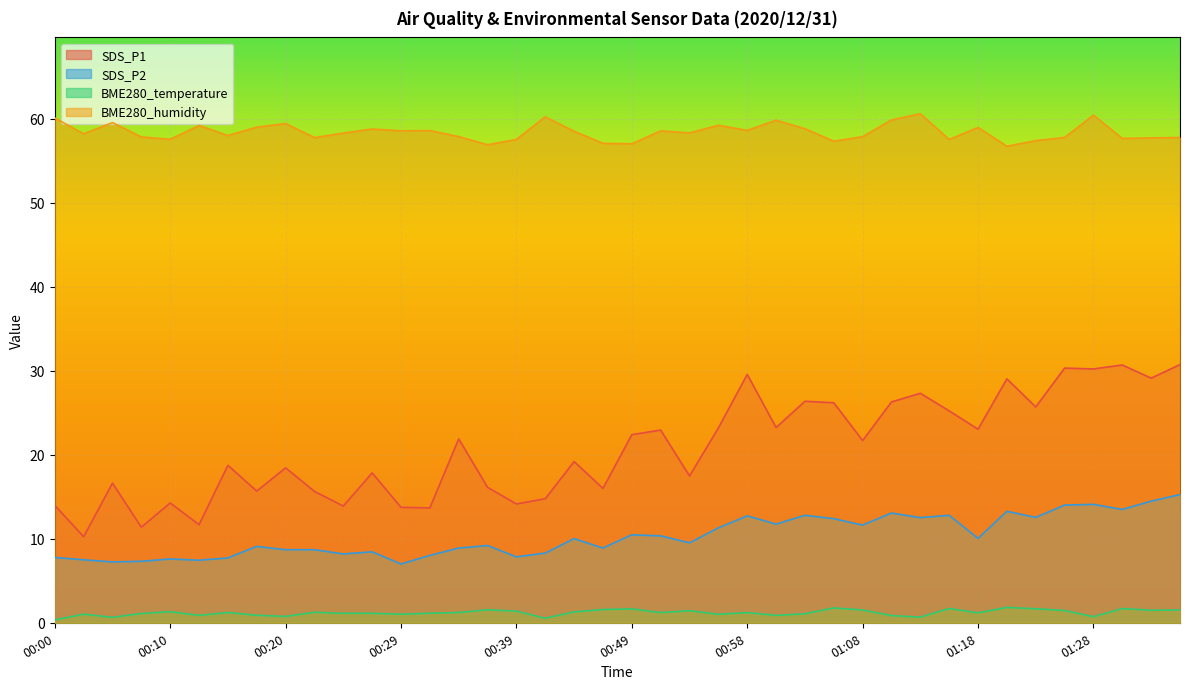

Reading left to right, what are all the values shown in this chart?

SDS_P1: 14.0	10.2	16.6	11.4	14.3	11.7	18.8	15.7	18.4	15.7	13.9	17.9	13.8	13.7	21.9	16.1	14.2	14.8	19.2	16.0	22.4	22.9	17.5	23.2	29.6	23.2	26.4	26.2	21.7	26.3	27.3	25.2	23.1	29.1	25.7	30.3	30.2	30.7	29.1	30.8
SDS_P2: 7.8	7.5	7.2	7.3	7.6	7.5	7.7	9.1	8.7	8.7	8.2	8.4	7.0	8.0	8.9	9.2	7.8	8.3	10.0	8.9	10.5	10.3	9.5	11.3	12.7	11.8	12.8	12.4	11.6	13.1	12.5	12.8	10.1	13.3	12.6	14.0	14.1	13.5	14.5	15.3
BME280_temperature: 0.3	1.0	0.7	1.1	1.3	0.9	1.2	0.9	0.8	1.2	1.1	1.1	1.0	1.1	1.2	1.6	1.4	0.5	1.3	1.6	1.6	1.2	1.4	1.0	1.2	0.9	1.1	1.8	1.5	0.9	0.7	1.7	1.2	1.8	1.7	1.5	0.7	1.7	1.5	1.5
BME280_humidity: 60.1	58.2	59.6	57.9	57.6	59.2	58.0	59.0	59.5	57.8	58.3	58.8	58.6	58.6	57.9	56.9	57.6	60.3	58.5	57.1	57.0	58.6	58.3	59.2	58.6	59.9	58.8	57.4	57.9	59.9	60.6	57.6	59.0	56.8	57.4	57.8	60.5	57.7	57.8	57.8